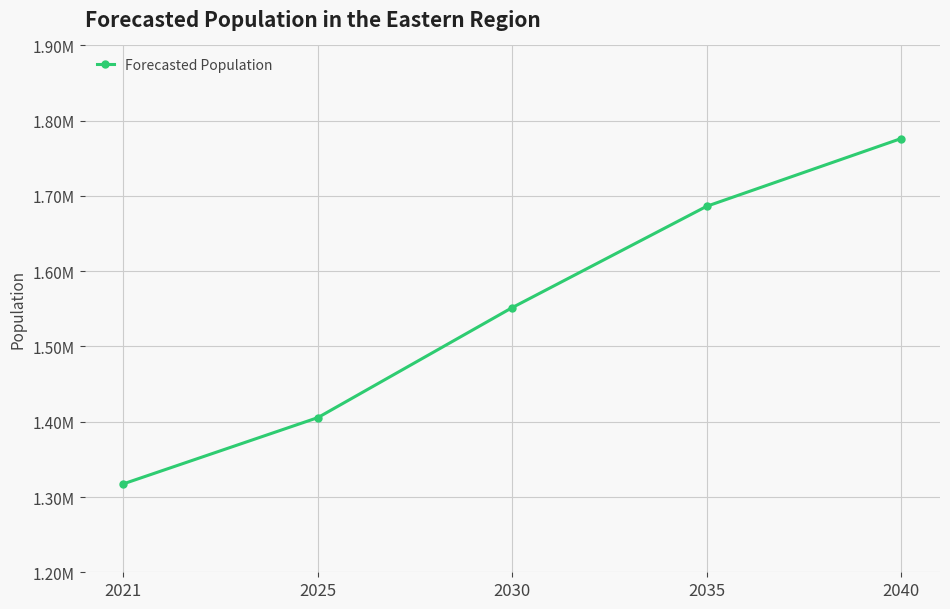

Is this an area chart (filled region under the line)?

No